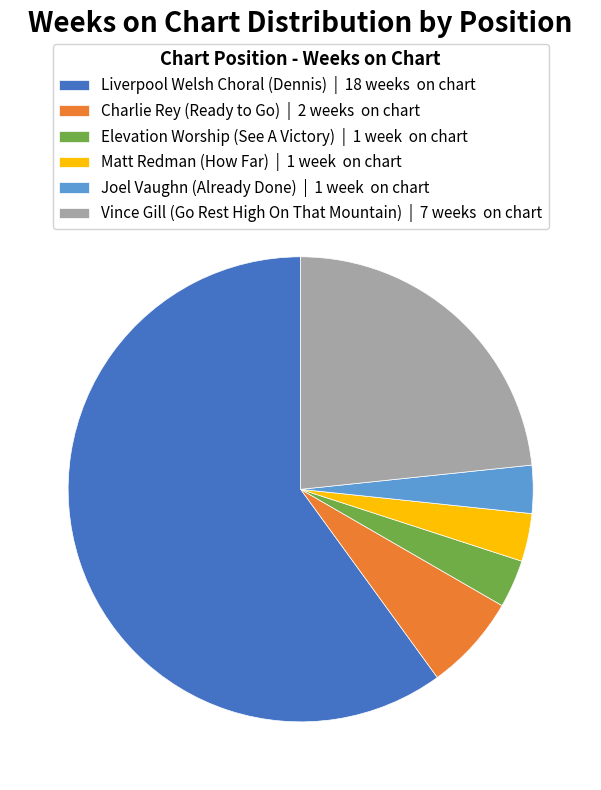

Do Matt Redman (How Far) | 1 week on chart and Vince Gill (Go Rest High On That Mountain) | 7 weeks on chart together represent more than half of the pie?

No